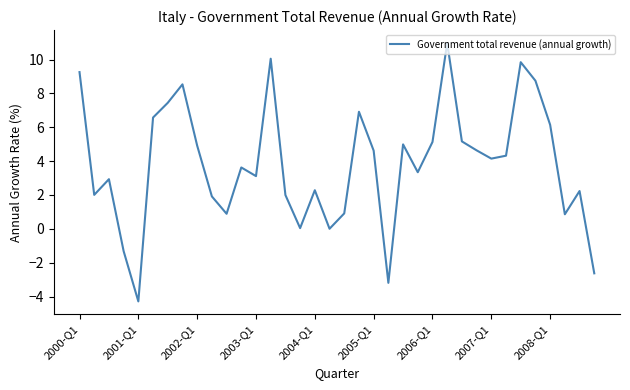

What is the smallest value displayed?

-4.3